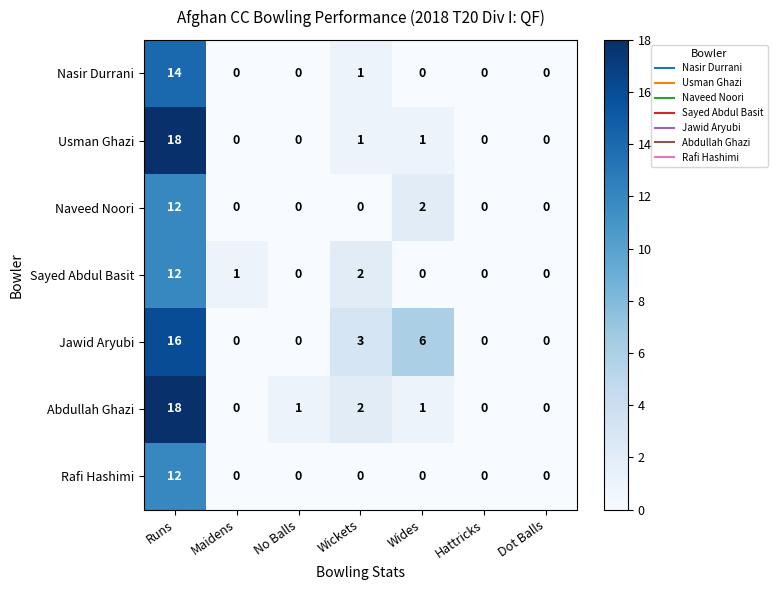

What is the maximum value for Jawid Aryubi?

16